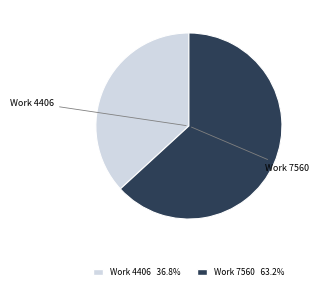

Approximately how many times larger is the value at Work 4406 36.8% compared to Work 7560 63.2%?

0.6